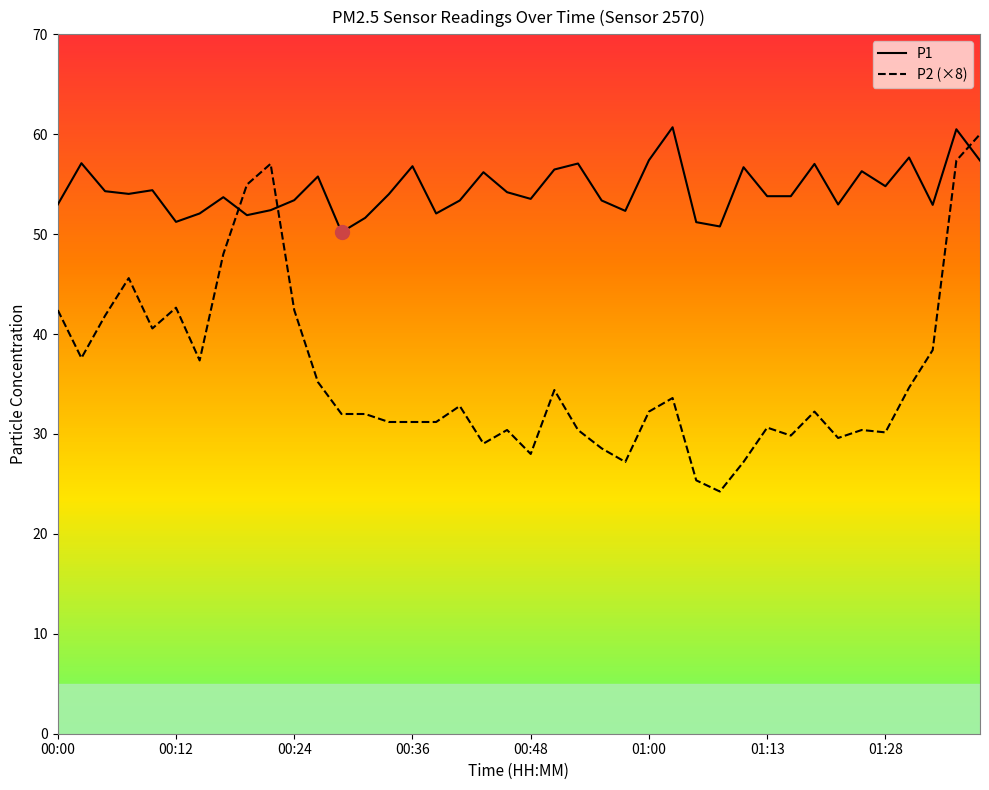

Does the chart have visible grid lines?

No